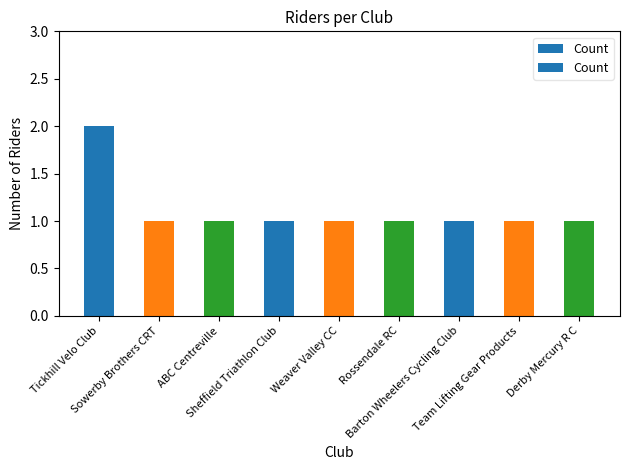

Reading right to left, extract all data points from this chart.

Derby Mercury R C=1	Team Lifting Gear Products=1	Barton Wheelers Cycling Club=1	Rossendale RC=1	Weaver Valley CC=1	Sheffield Triathlon Club=1	ABC Centreville=1	Sowerby Brothers CRT=1	Tickhill Velo Club=2